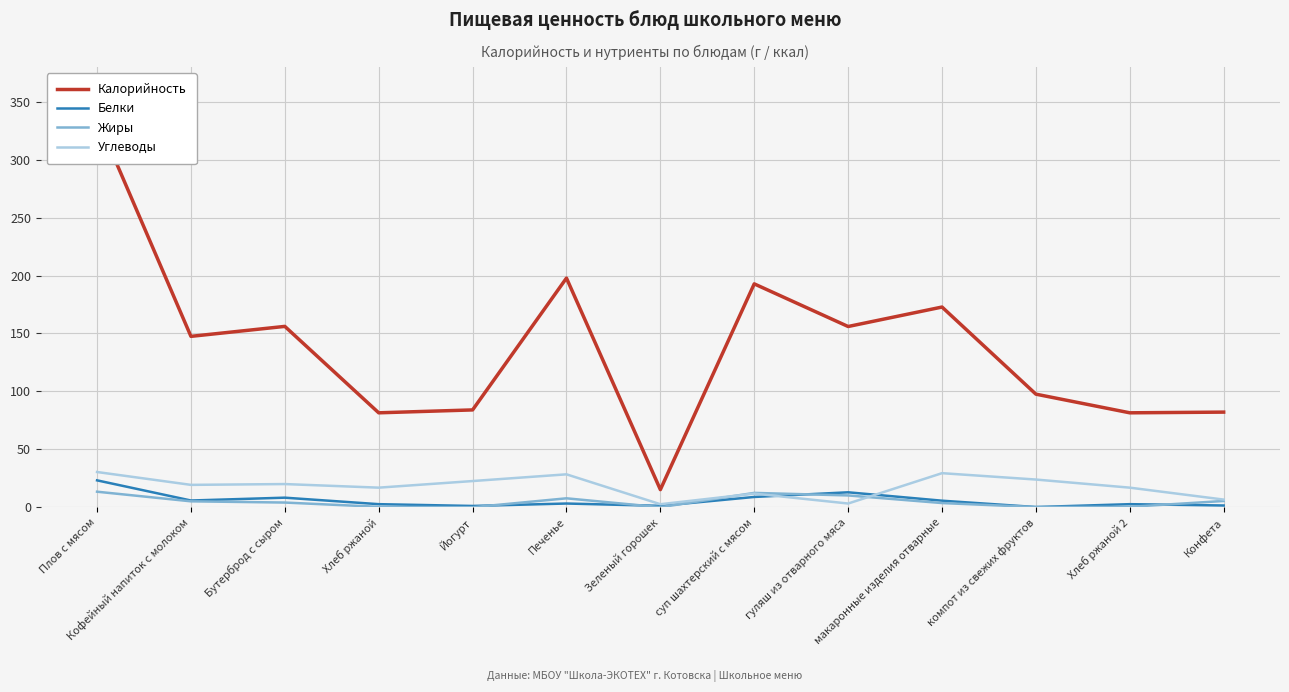

What is the label of the 8th point from the left?

суп шахтерский с мясом